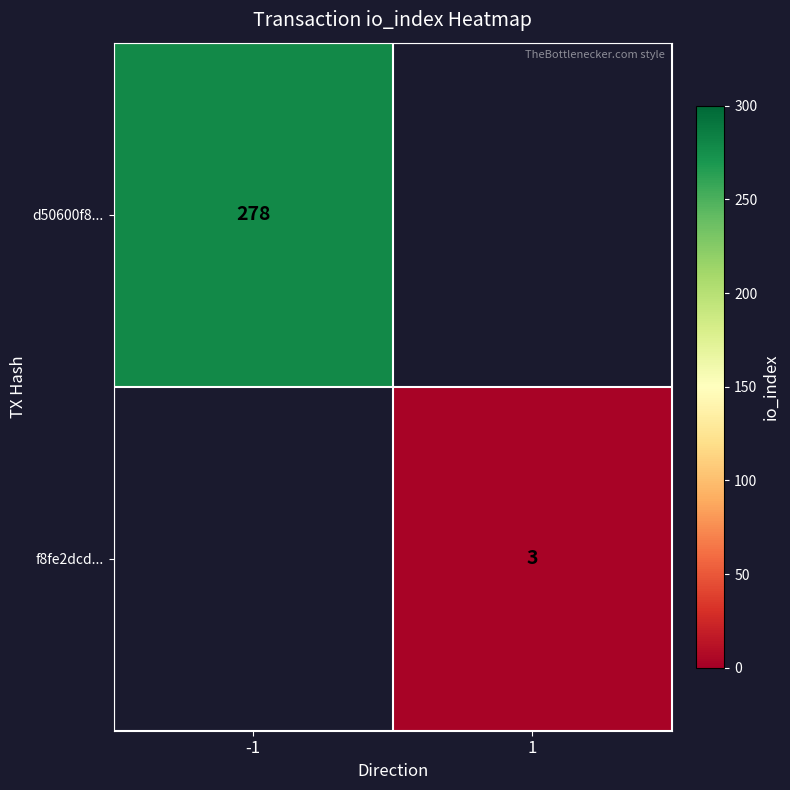

The f8fe2dcd... series shows 3 at 1. True or false?

True